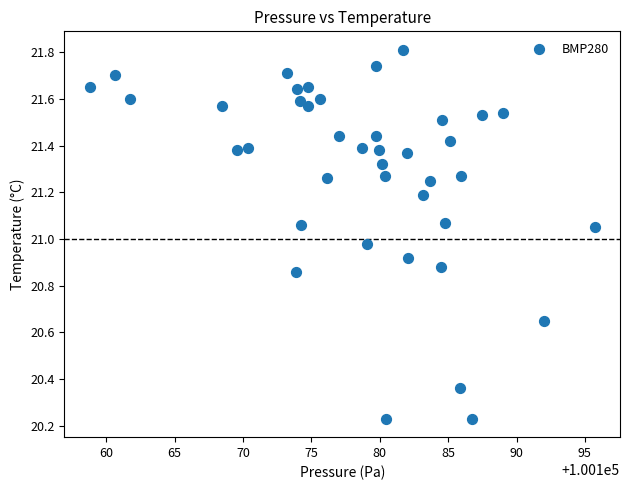

What is the range of X values (max minus min)?

36.9